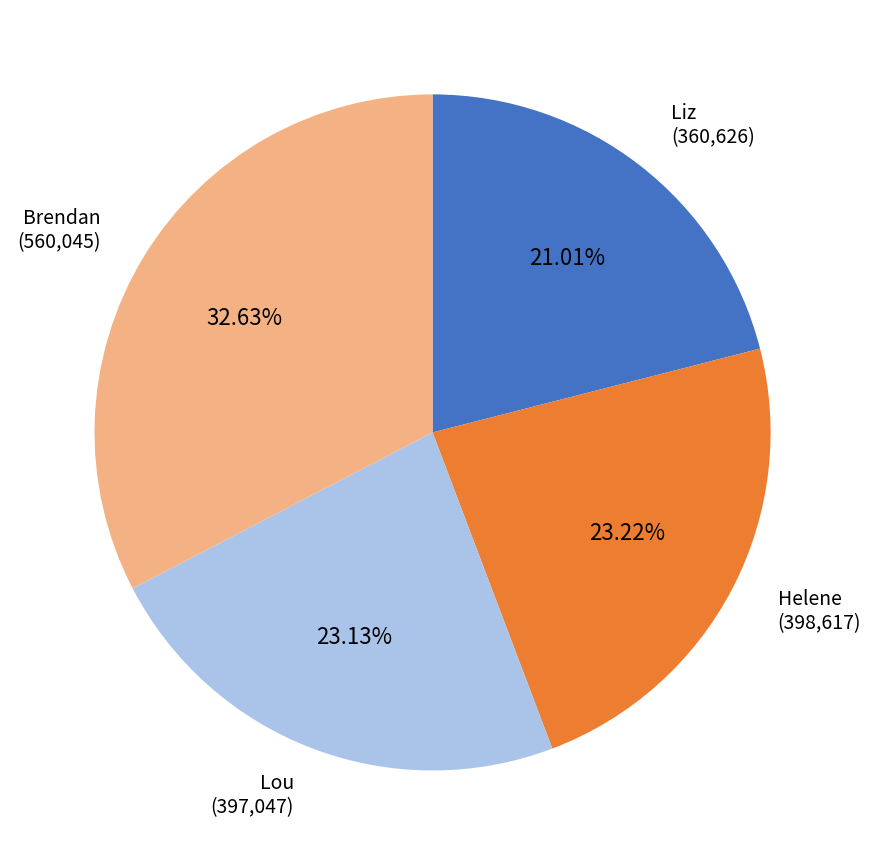

How much of the chart is everything except Brendan?

67.4%